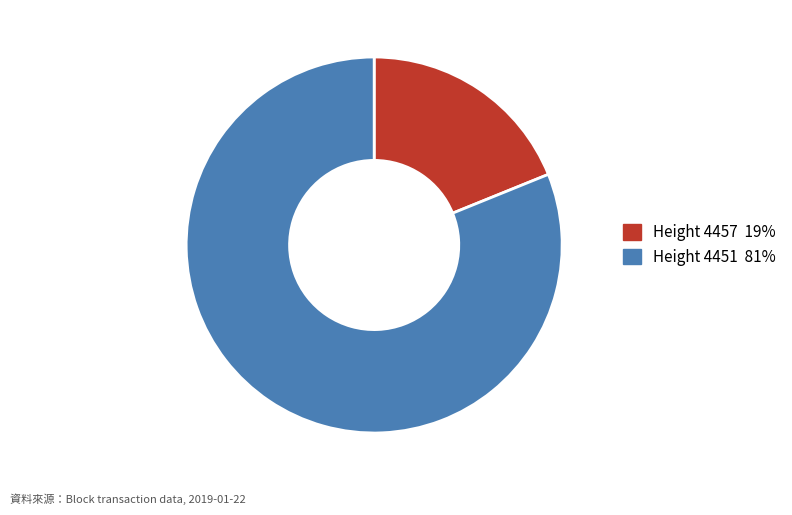

Does any single category account for the majority?

Yes